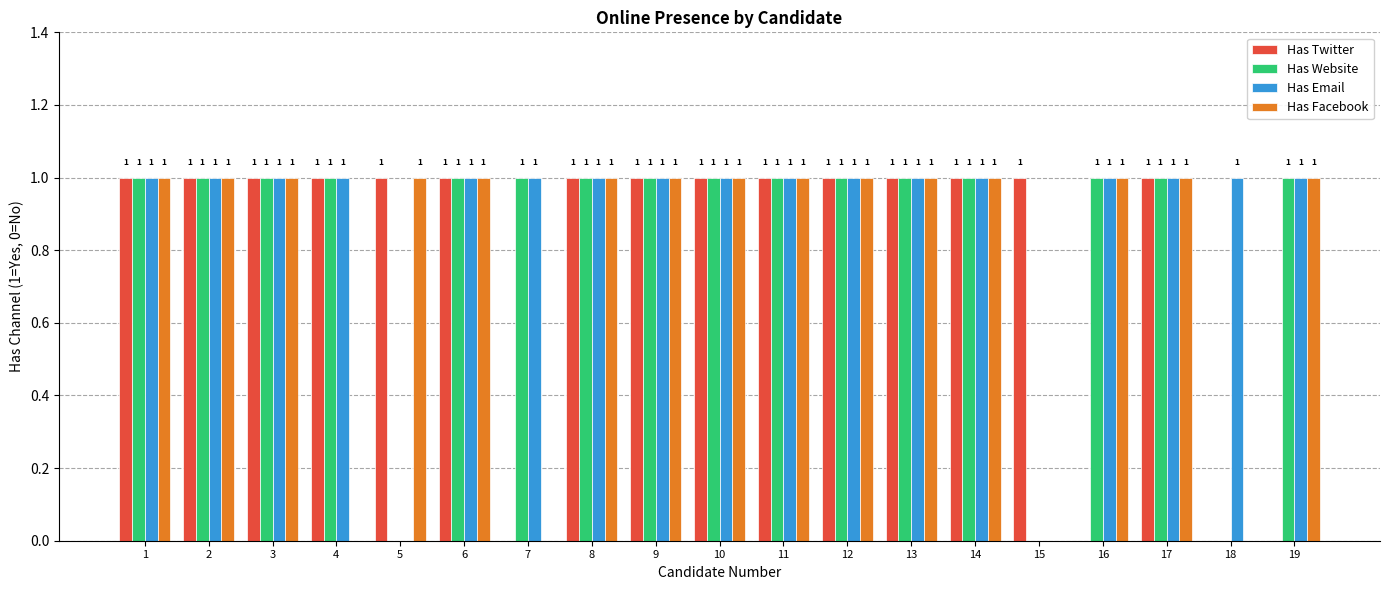

True or false: Has Website has a value of 1 at 10.

True